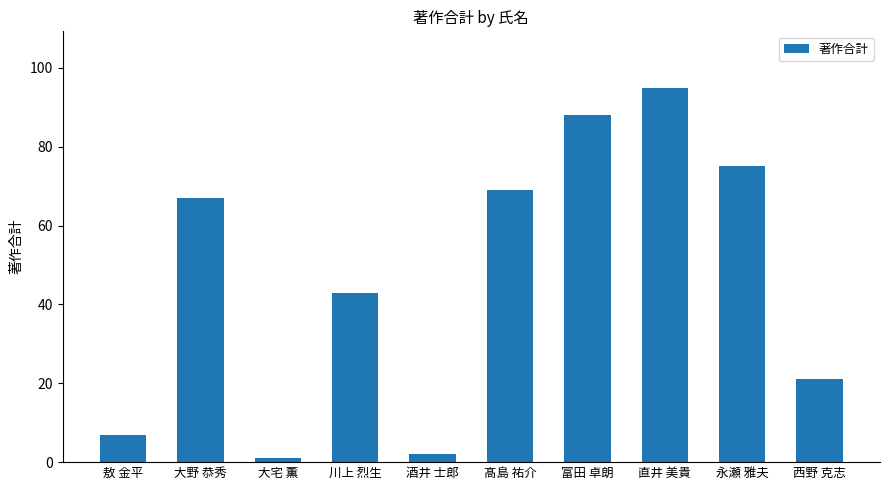

What is the difference between the maximum and second lowest values?

93